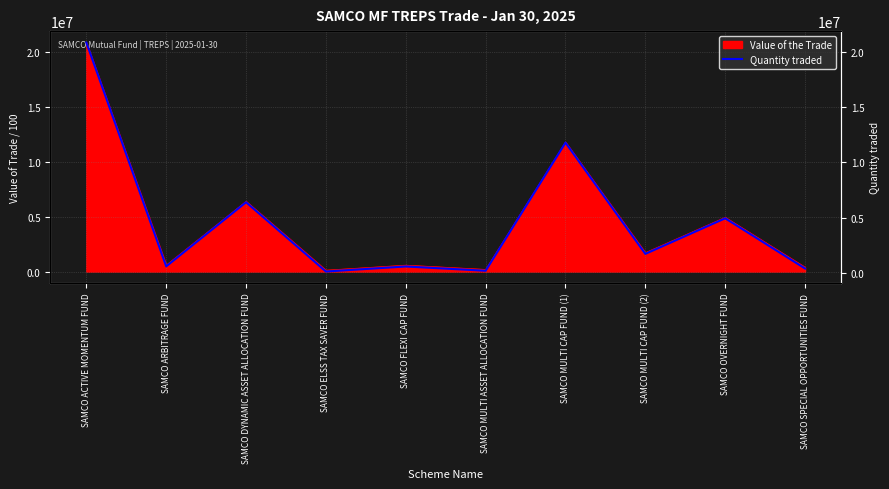

What is the label of the 2nd point from the left?

SAMCO ARBITRAGE FUND